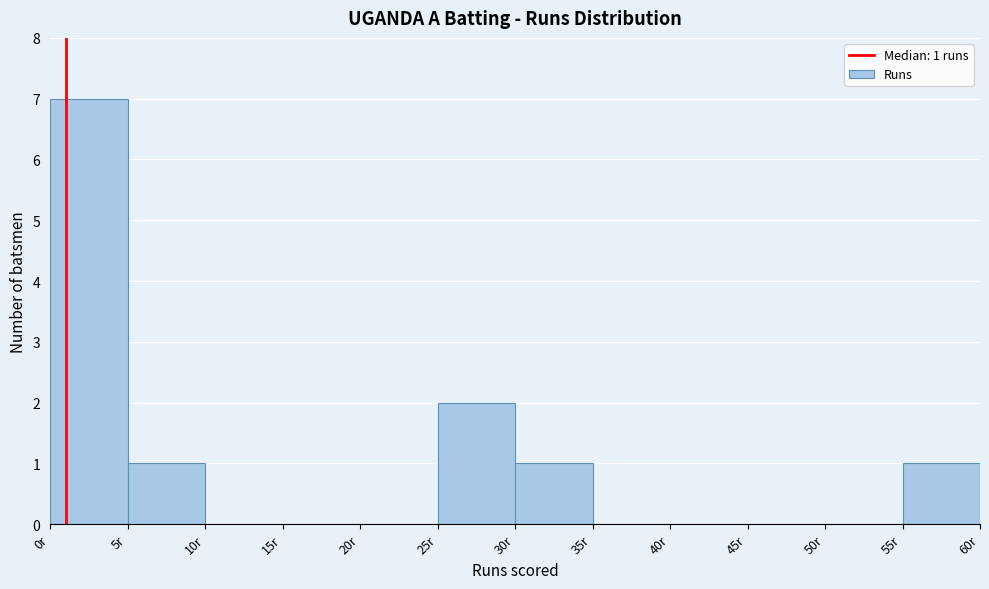

Over which range of the x-axis is the bar tallest?

0 to 5